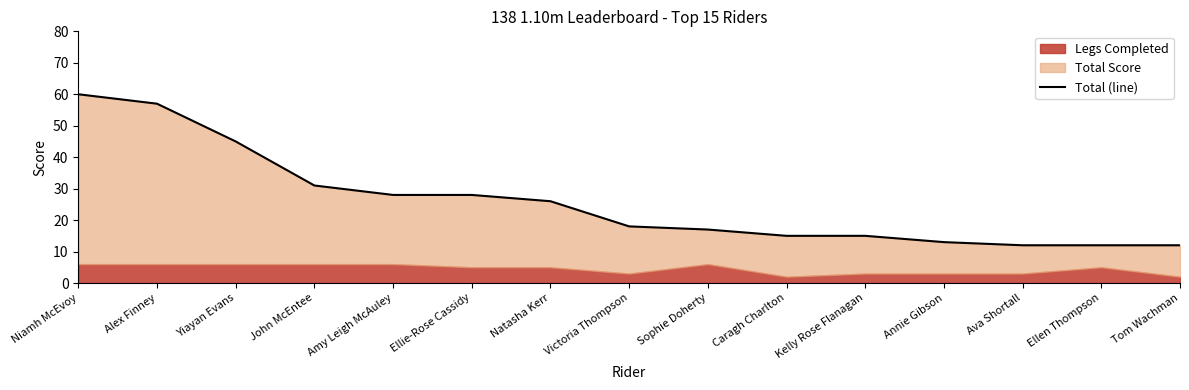

Rank the categories by value from highest to lowest.

Niamh McEvoy, Alex Finney, Yiayan Evans, John McEntee, Amy Leigh McAuley, Ellie-Rose Cassidy, Natasha Kerr, Victoria Thompson, Sophie Doherty, Caragh Charlton, Kelly Rose Flanagan, Annie Gibson, Ava Shortall, Ellen Thompson, Tom Wachman